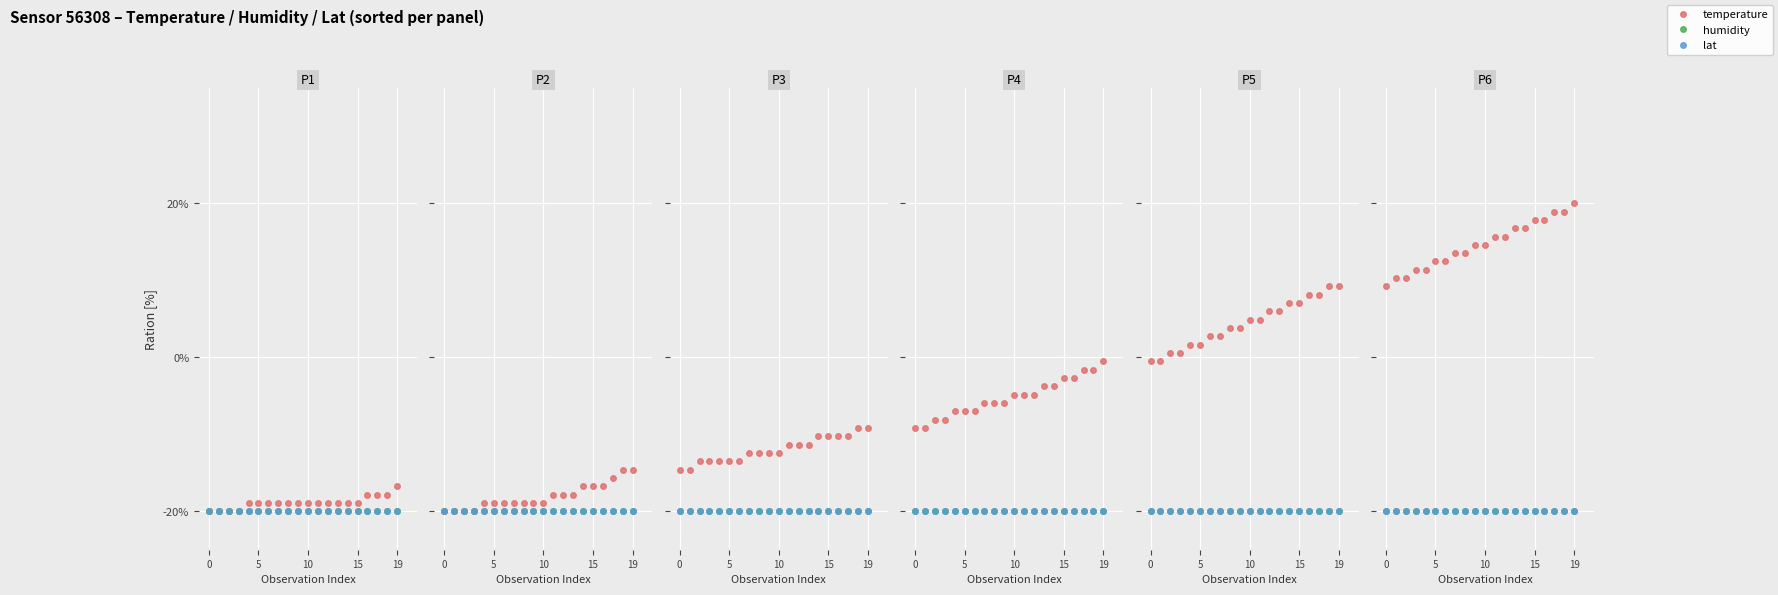

What is the smallest value displayed?

-20.0